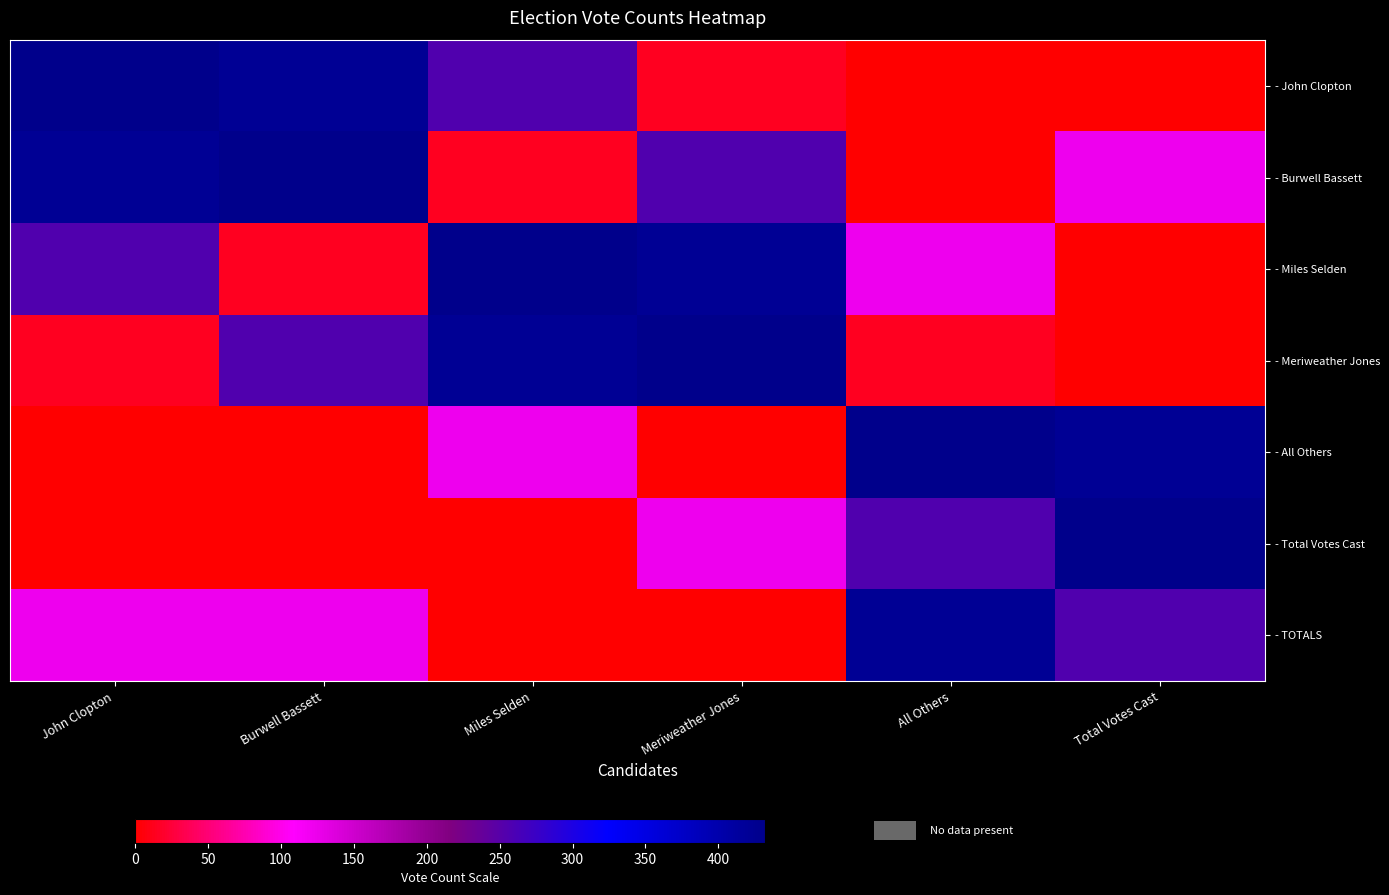

Rank the series by their maximum value, from lowest to highest.

- TOTALS, - John Clopton, - Burwell Bassett, - Miles Selden, - Meriweather Jones, - All Others, - Total Votes Cast